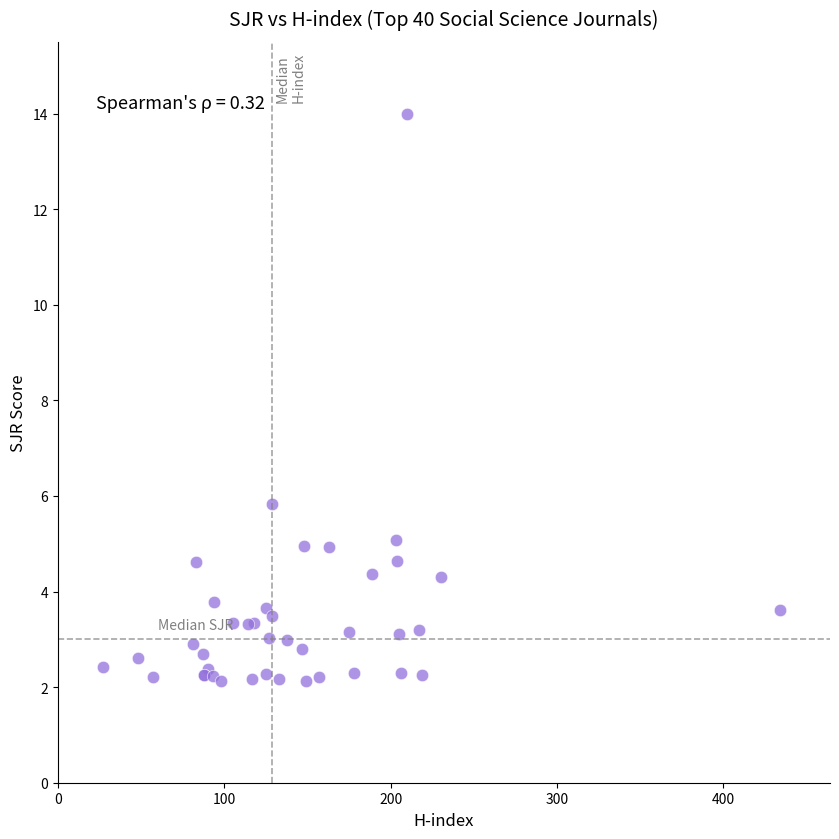

What Y value in the scatter plot is closest to 8?

5.8